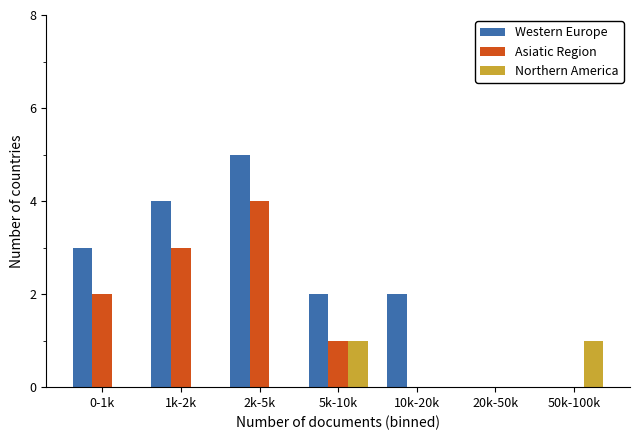

Reading left to right, transcribe all the data shown in this chart.

Western Europe: 3	4	5	2	2	0	0
Asiatic Region: 2	3	4	1	0	0	0
Northern America: 0	0	0	1	0	0	1